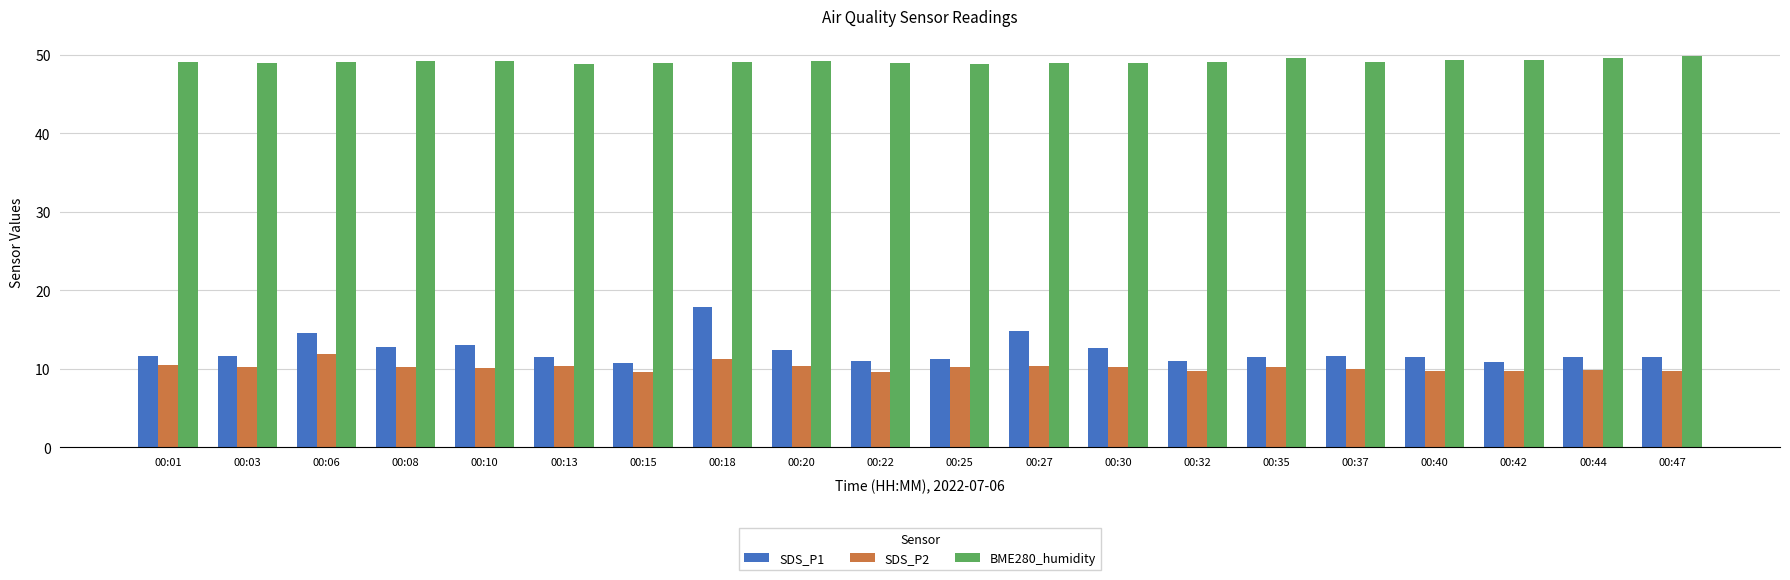

What is the maximum value for SDS_P1?

17.9